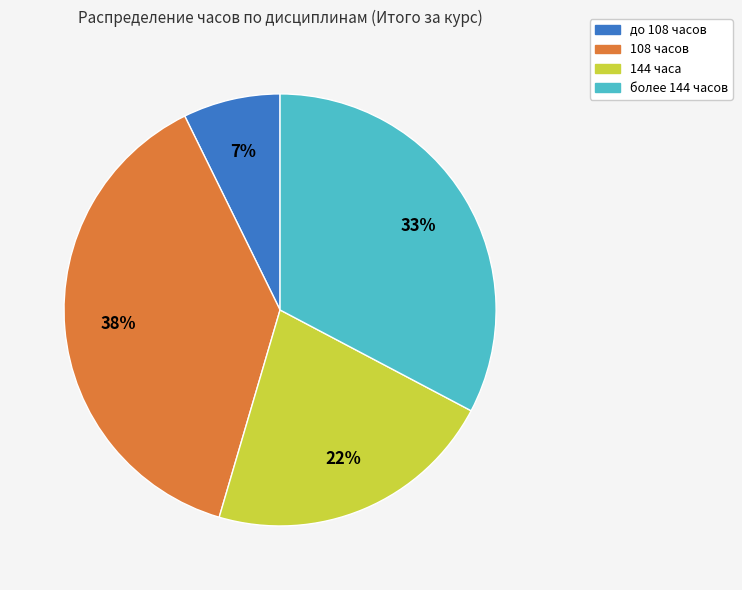

What percentage is the 108 часов slice, to the nearest percent?

38%